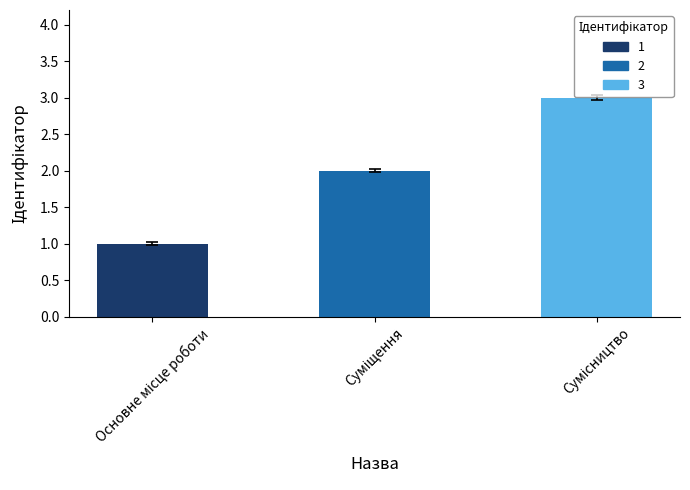

What is the sum of all values?

6